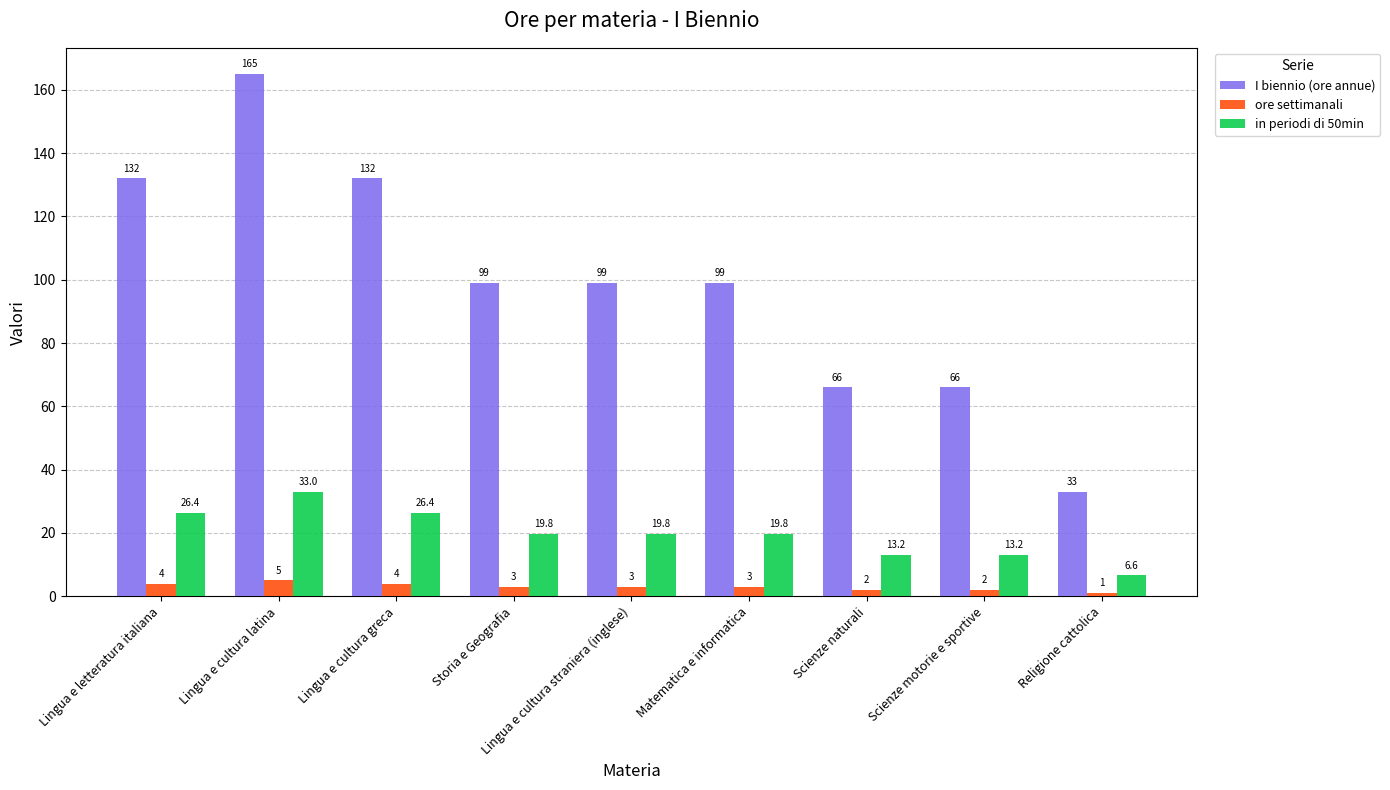

Reading left to right, what are all the values shown in this chart?

I biennio (ore annue): 132.0	165.0	132.0	99.0	99.0	99.0	66.0	66.0	33.0
ore settimanali: 4.0	5.0	4.0	3.0	3.0	3.0	2.0	2.0	1.0
in periodi di 50min: 26.4	33.0	26.4	19.8	19.8	19.8	13.2	13.2	6.6